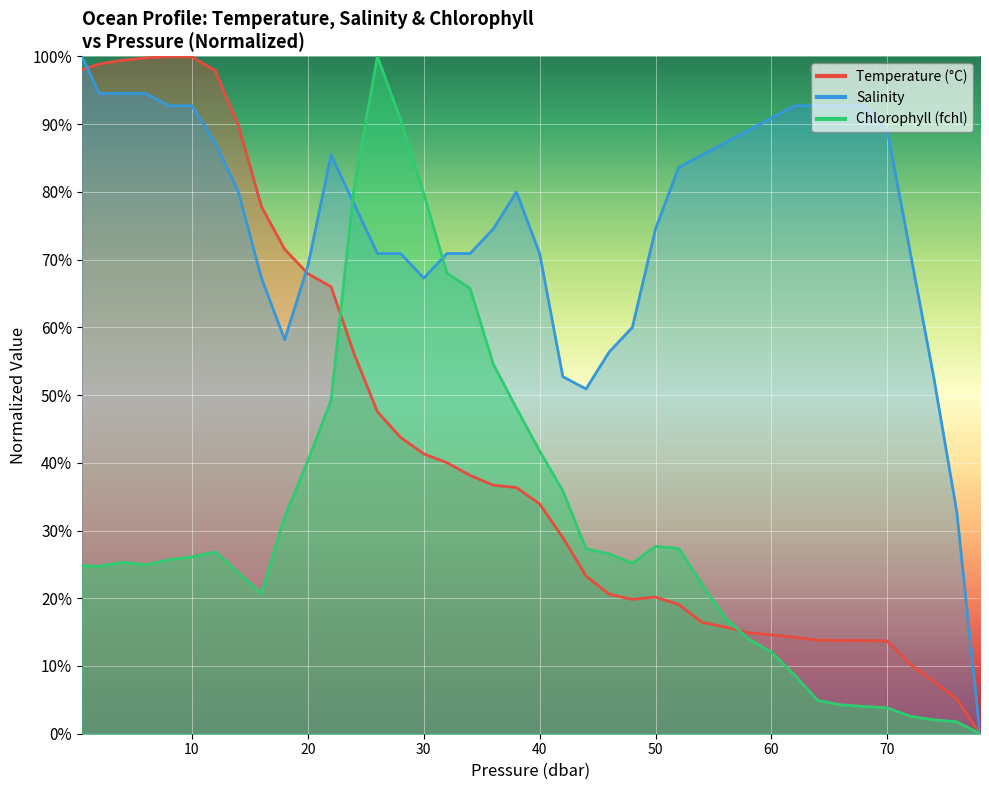

Which series ends up on top after the final intersection of t and s?

s